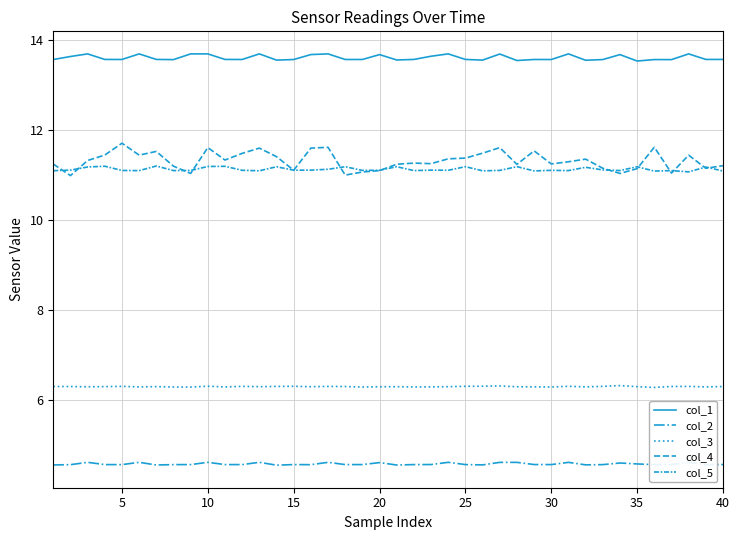

True or false: col_1 and col_5 intersect in this chart.

False